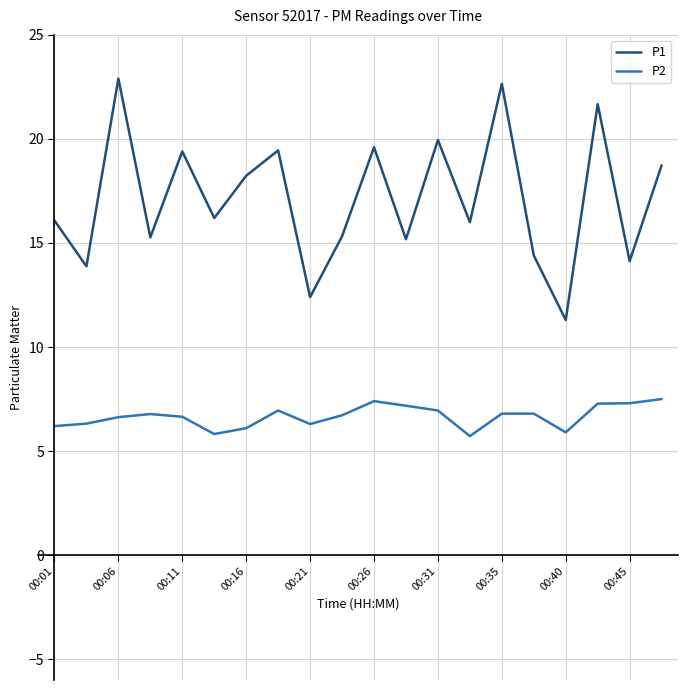

Which series has the largest total across all categories?

P1